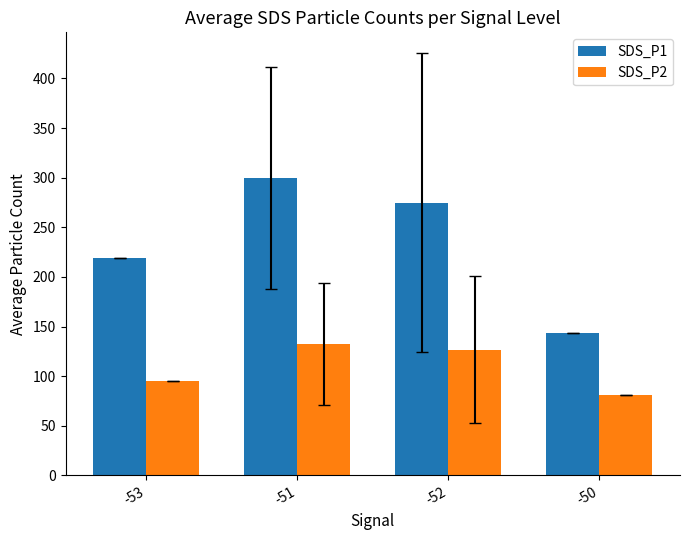

Read the SDS_P2 value at -53.

94.8